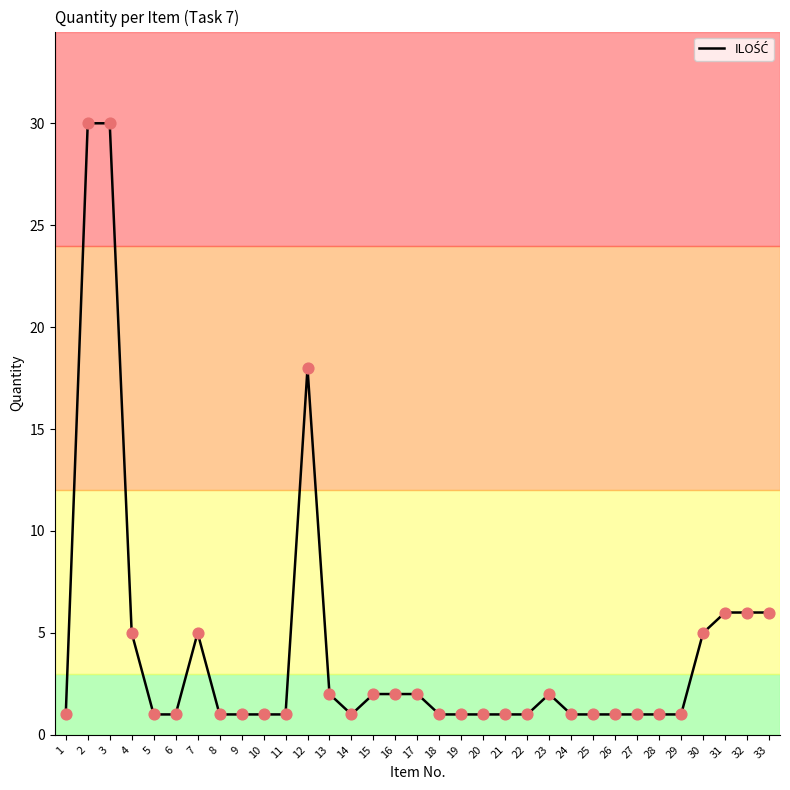

What is the change in value from 1 to 3?

+29